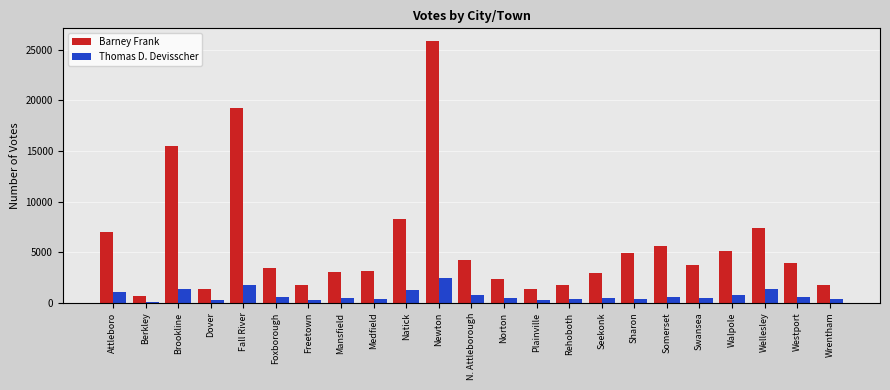

What is the average value of the Thomas D. Devisscher series?

733